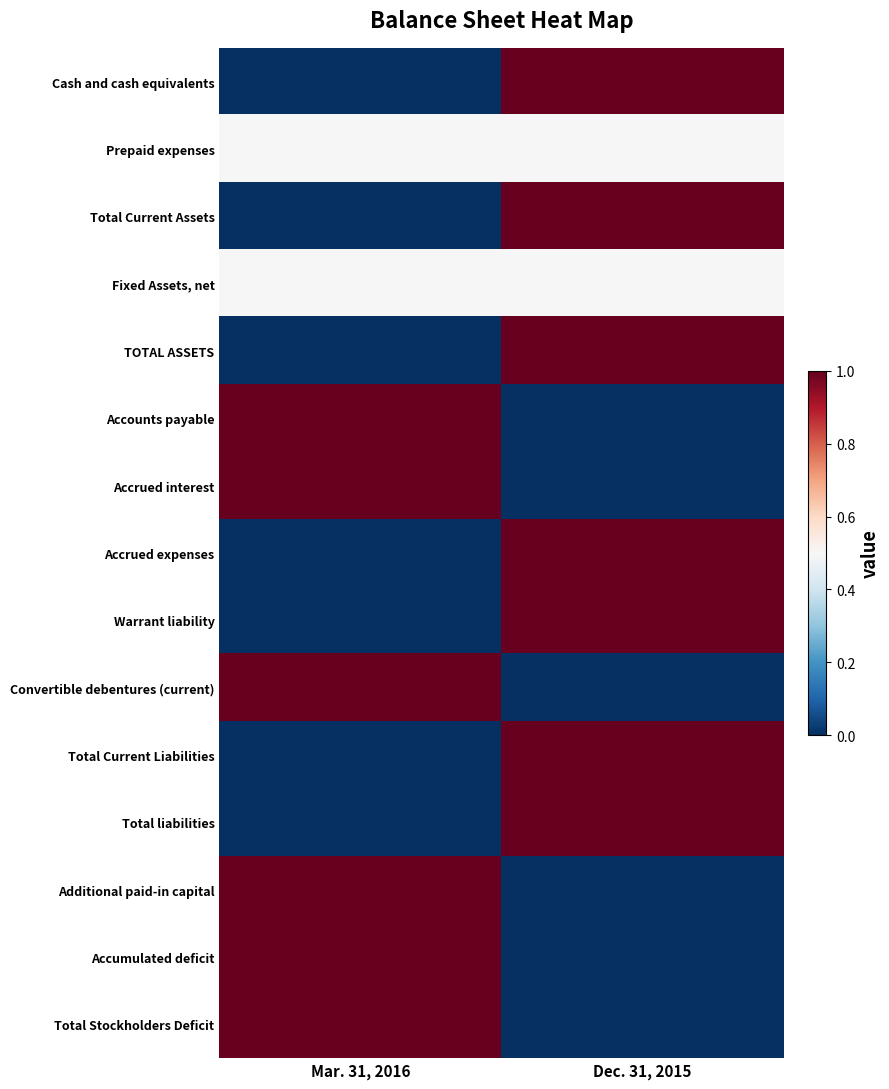

Reading right to left, list all the values displayed in this chart.

Cash and cash equivalents: Dec. 31, 2015=1.0	Mar. 31, 2016=0.0
Prepaid expenses: Dec. 31, 2015=0.5	Mar. 31, 2016=0.5
Total Current Assets: Dec. 31, 2015=1.0	Mar. 31, 2016=0.0
Fixed Assets, net: Dec. 31, 2015=0.5	Mar. 31, 2016=0.5
TOTAL ASSETS: Dec. 31, 2015=1.0	Mar. 31, 2016=0.0
Accounts payable: Dec. 31, 2015=0.0	Mar. 31, 2016=1.0
Accrued interest: Dec. 31, 2015=0.0	Mar. 31, 2016=1.0
Accrued expenses: Dec. 31, 2015=1.0	Mar. 31, 2016=0.0
Warrant liability: Dec. 31, 2015=1.0	Mar. 31, 2016=0.0
Convertible debentures (current): Dec. 31, 2015=0.0	Mar. 31, 2016=1.0
Total Current Liabilities: Dec. 31, 2015=1.0	Mar. 31, 2016=0.0
Total liabilities: Dec. 31, 2015=1.0	Mar. 31, 2016=0.0
Additional paid-in capital: Dec. 31, 2015=0.0	Mar. 31, 2016=1.0
Accumulated deficit: Dec. 31, 2015=0.0	Mar. 31, 2016=1.0
Total Stockholders Deficit: Dec. 31, 2015=0.0	Mar. 31, 2016=1.0